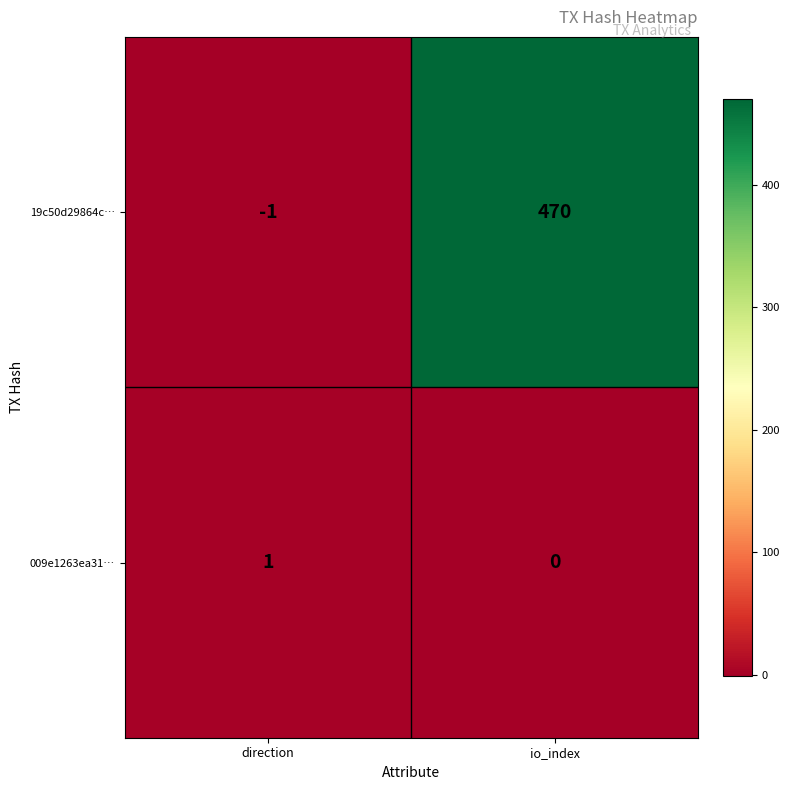

What is the minimum value shown in the chart?

-1